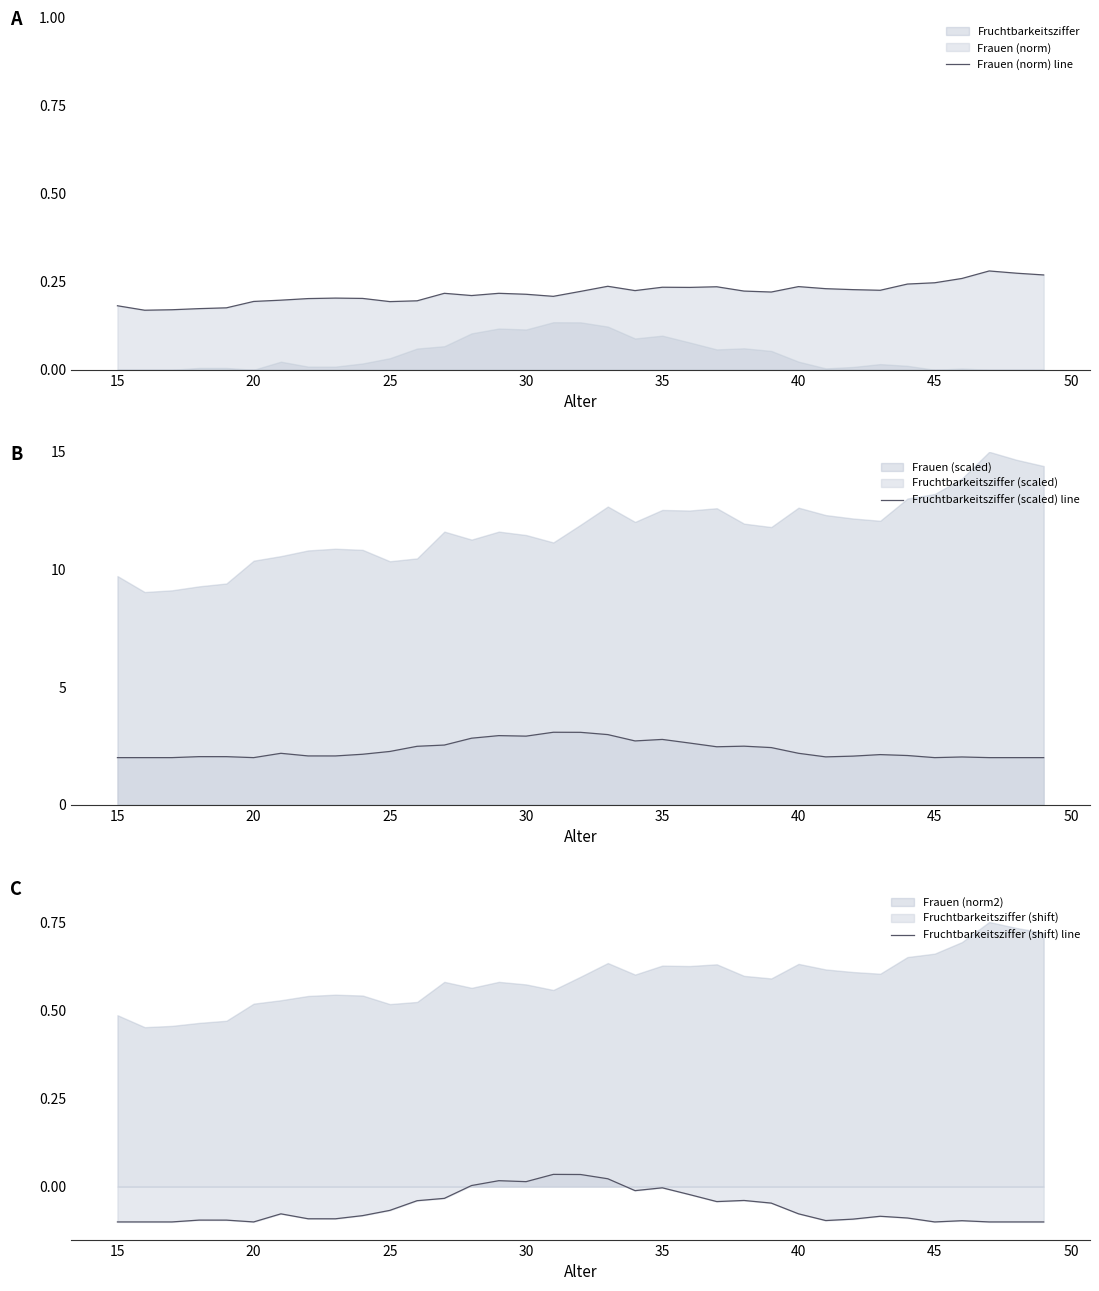

What is the lowest value of the Fruchtbarkeitsziffer (scaled) line series?

2.0